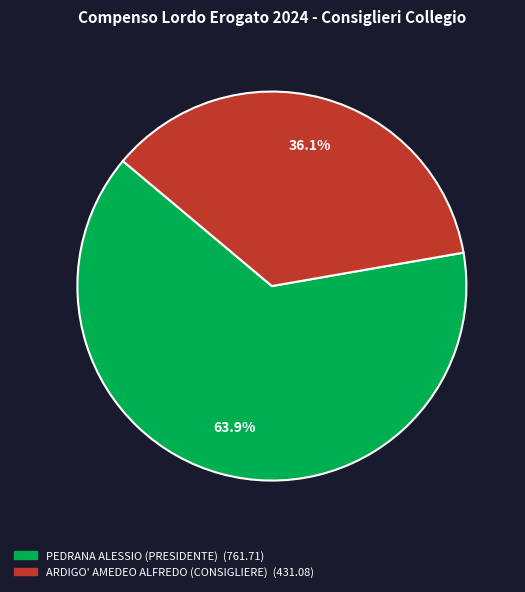

Which category has the biggest portion of the pie?

PEDRANA ALESSIO (PRESIDENTE)